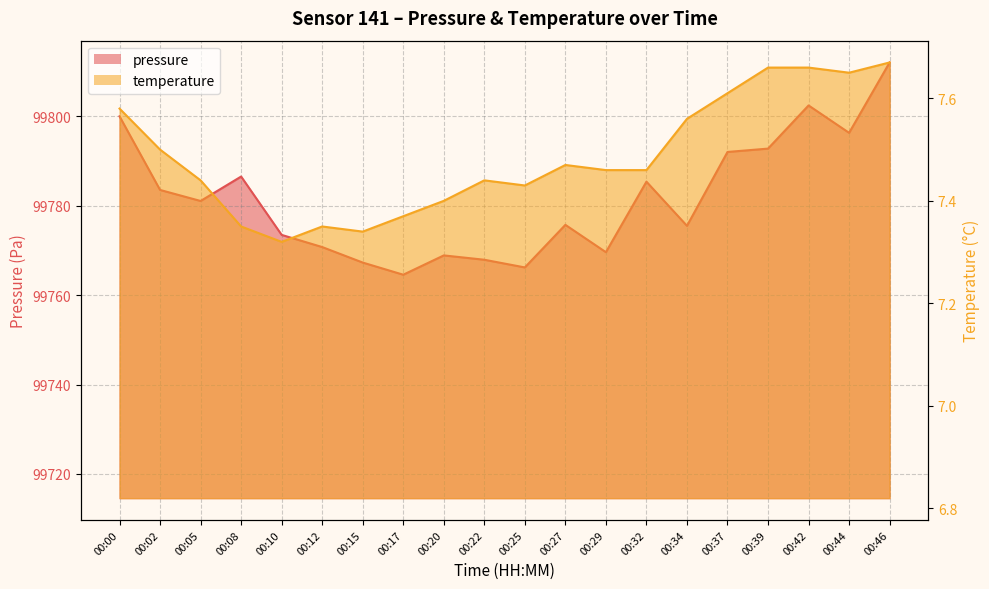

At which category does temperature reach its first local valley?

00:10